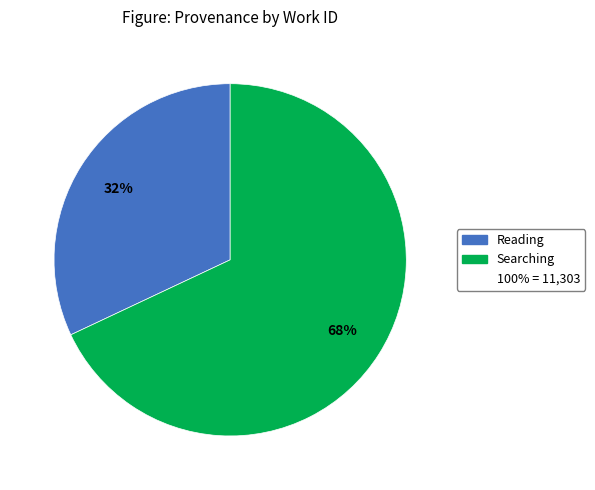

Is there a majority slice in this chart?

Yes